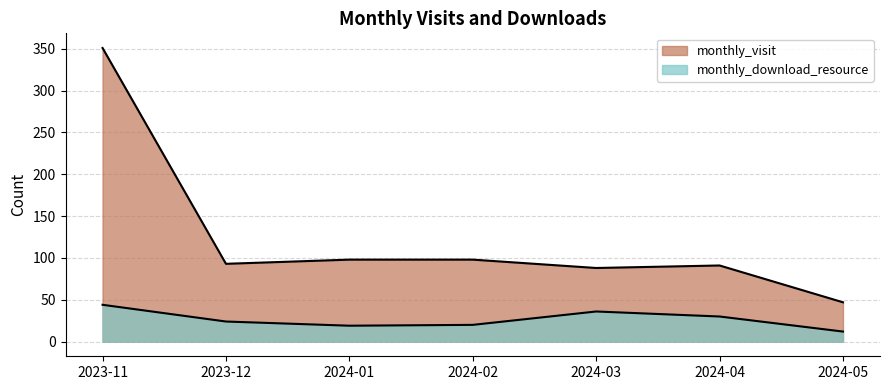

At which label does monthly_download_resource reach its minimum?

2024-05